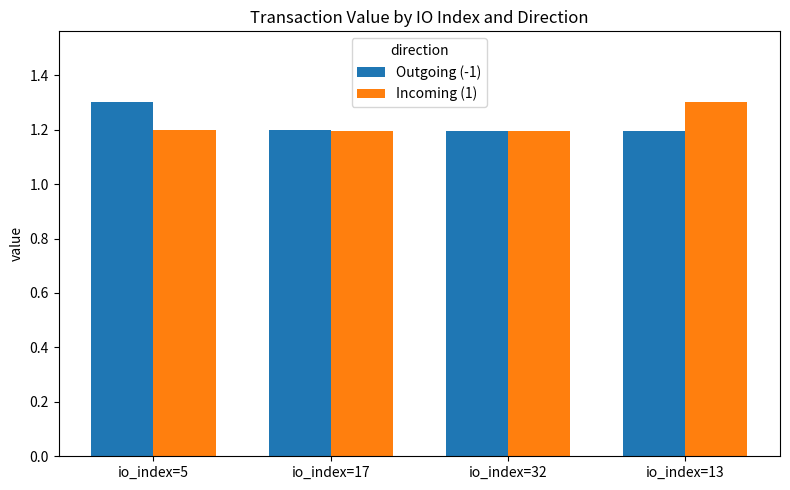

What is the value of the Outgoing (-1) bar at the 1st from the left?

1.3